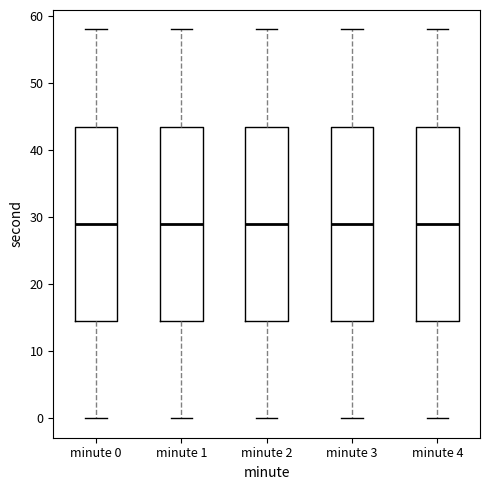

Reading left to right, transcribe this box plot: for each box, give where its median line is, the range the box spans, and where its two whiskers end, as read against the y-axis. The values are not printed on the chart, so give them approximately, as read against the axis.

minute 0: median 29, box 15 to 44, whiskers 0 to 58
minute 1: median 29, box 15 to 44, whiskers 0 to 58
minute 2: median 29, box 15 to 44, whiskers 0 to 58
minute 3: median 29, box 15 to 44, whiskers 0 to 58
minute 4: median 29, box 15 to 44, whiskers 0 to 58